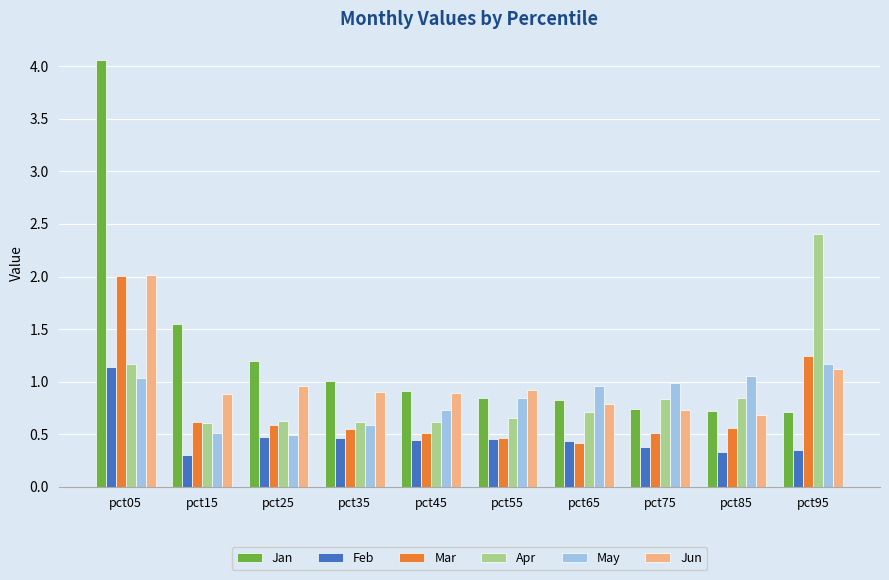

True or false: Jan has a value of 0.7 at pct75.

True